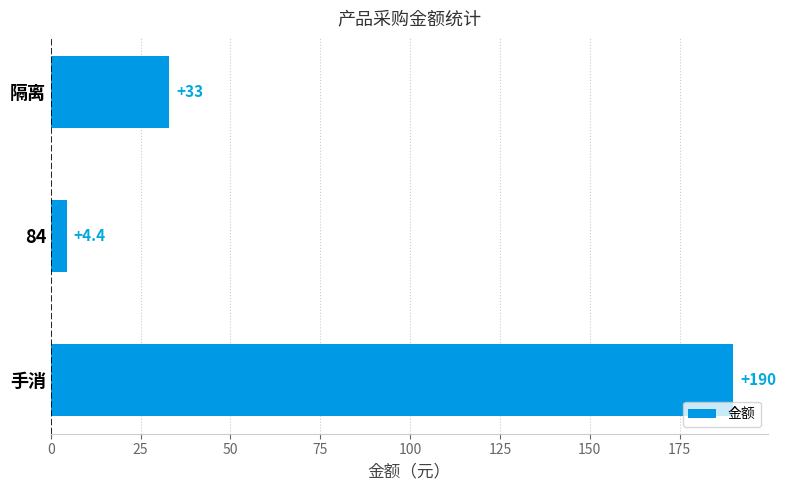

Rank the categories by value from lowest to highest.

84, 隔离, 手消